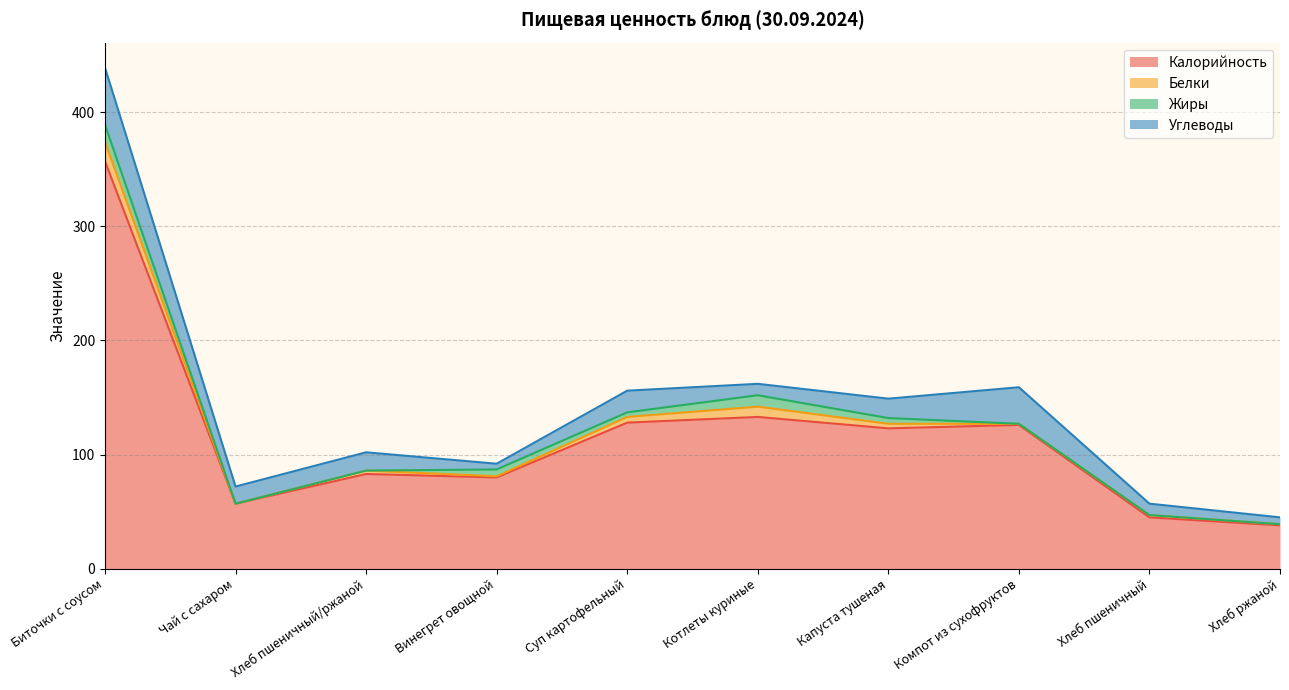

Reading left to right, extract all data points from this chart.

Калорийность: 357	57	83	80	128	133	123	126	45	38
Белки: 17	0	3	1	5	9	4	1	2	1
Жиры: 15	0	0	6	4	10	5	0	0	0
Углеводы: 50	15	16	5	19	10	17	32	10	6